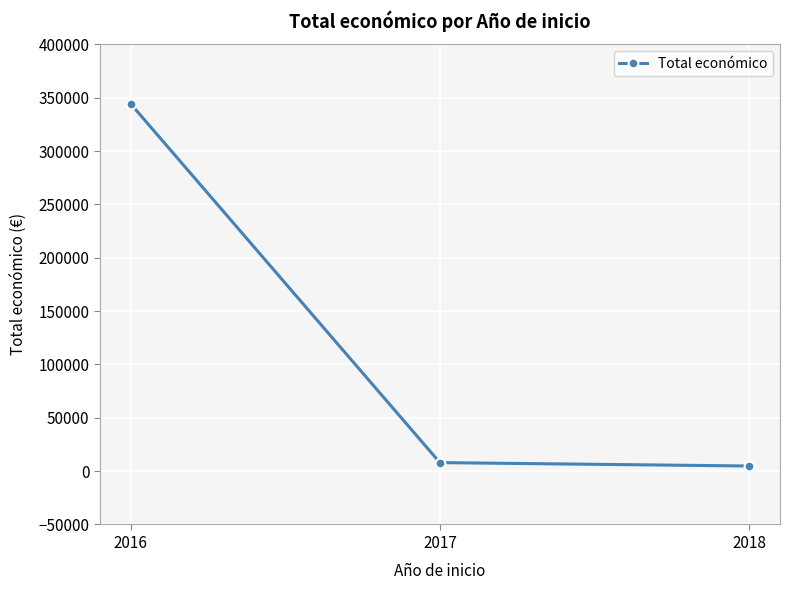

What is the difference between the second highest and minimum values?

3180